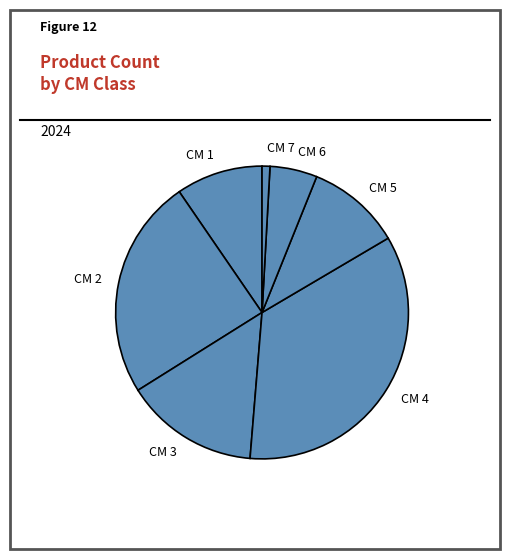

How many slices are in this pie chart?

7